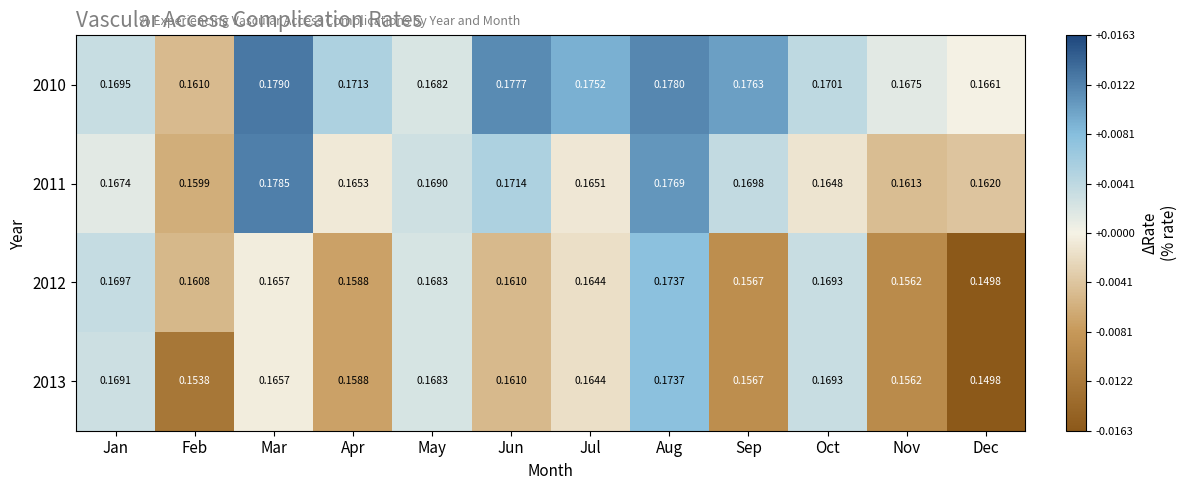

Count the number of categories in the chart.

12